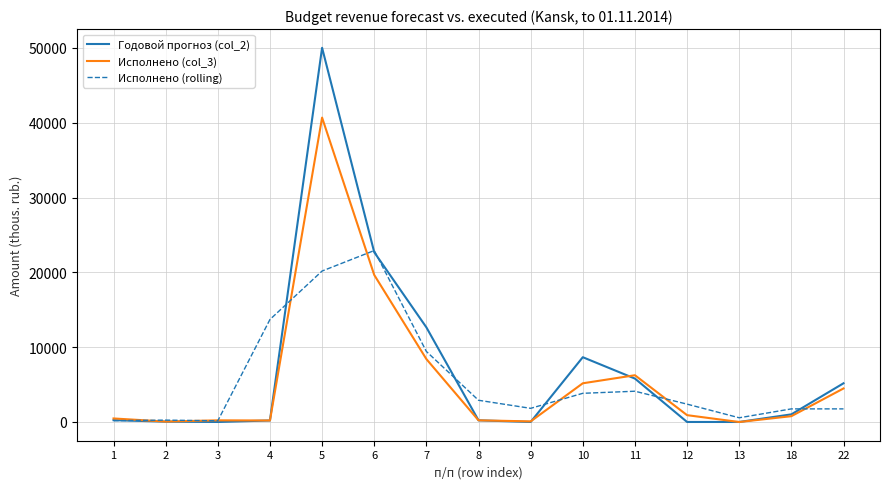

At 5, list the series in order from smallest to largest.

Исполнено (rolling), Исполнено (col_3), Годовой прогноз (col_2)